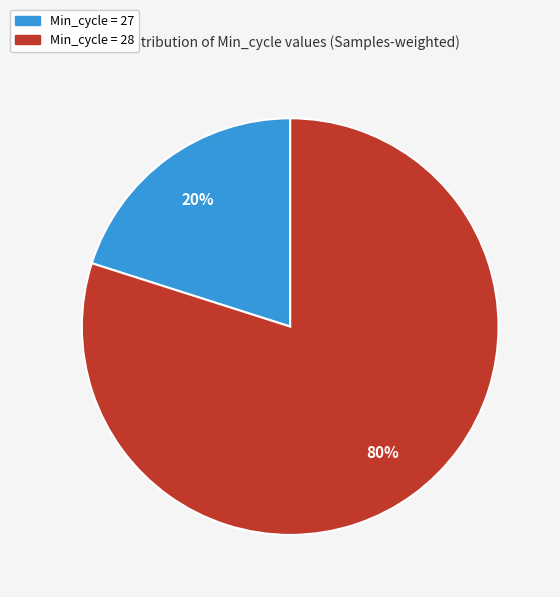

To the nearest percent, what is the average slice percentage?

50%